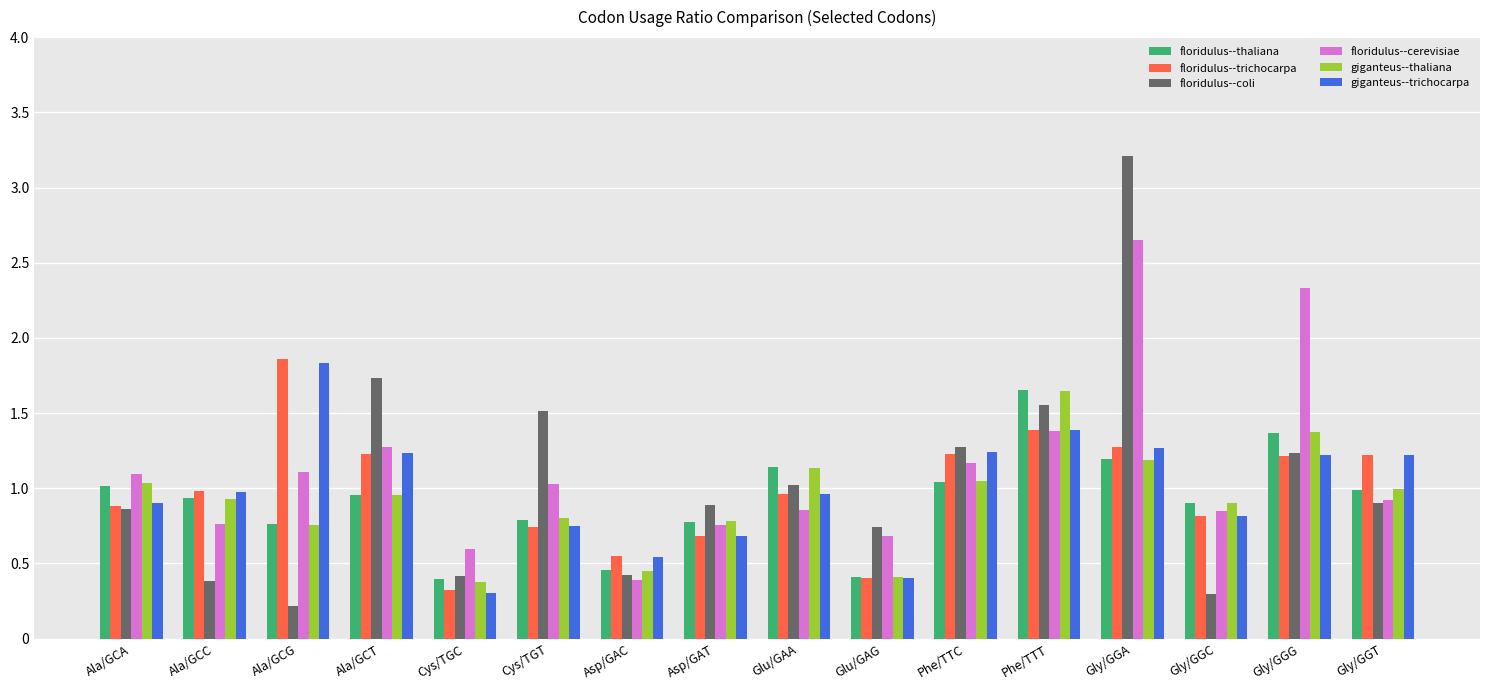

Does the chart contain stacked bars?

No